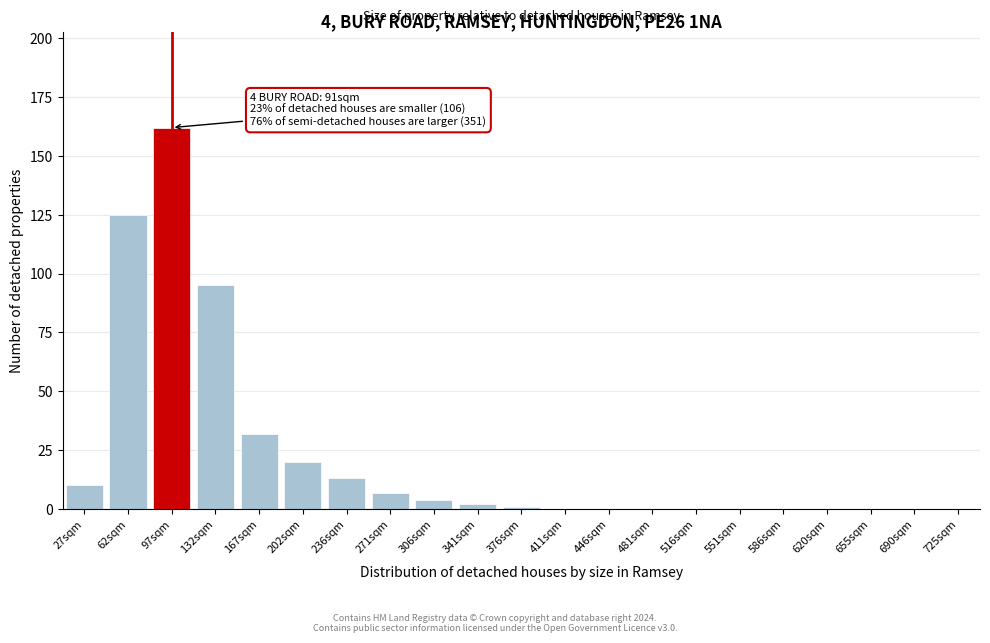

Reading left to right, what are all the values shown in this chart?

27sqm=10	62sqm=125	97sqm=162	132sqm=95	167sqm=32	202sqm=20	236sqm=13	271sqm=7	306sqm=4	341sqm=2	376sqm=1	411sqm=0	446sqm=0	481sqm=0	516sqm=0	551sqm=0	586sqm=0	620sqm=0	655sqm=0	690sqm=0	725sqm=0